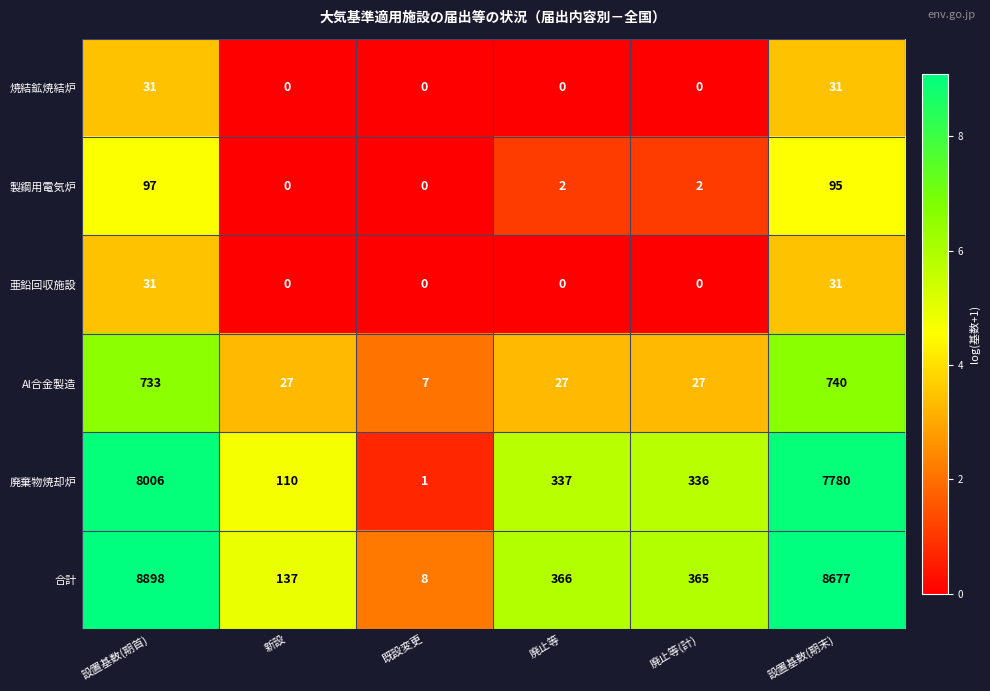

Where does the 合計 series first go above 366?

設置基数(期首)